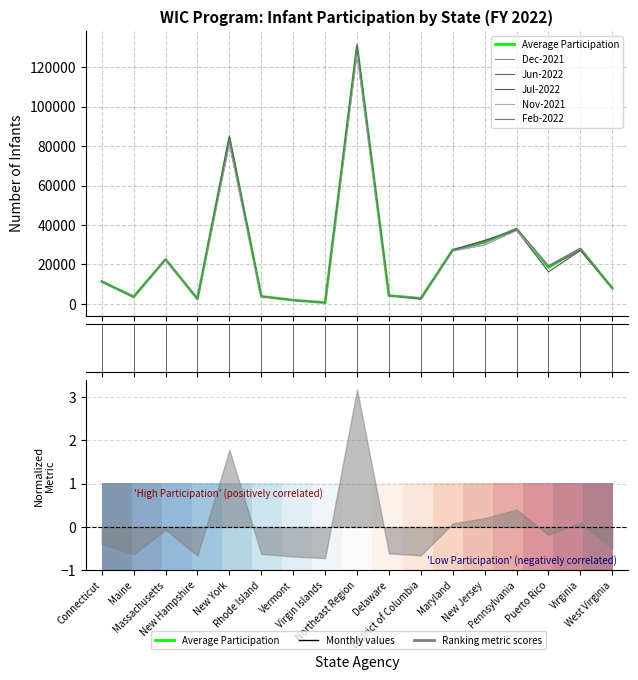

What is the sum of the Dec-2021 values at Virginia and Massachusetts?

50293.0